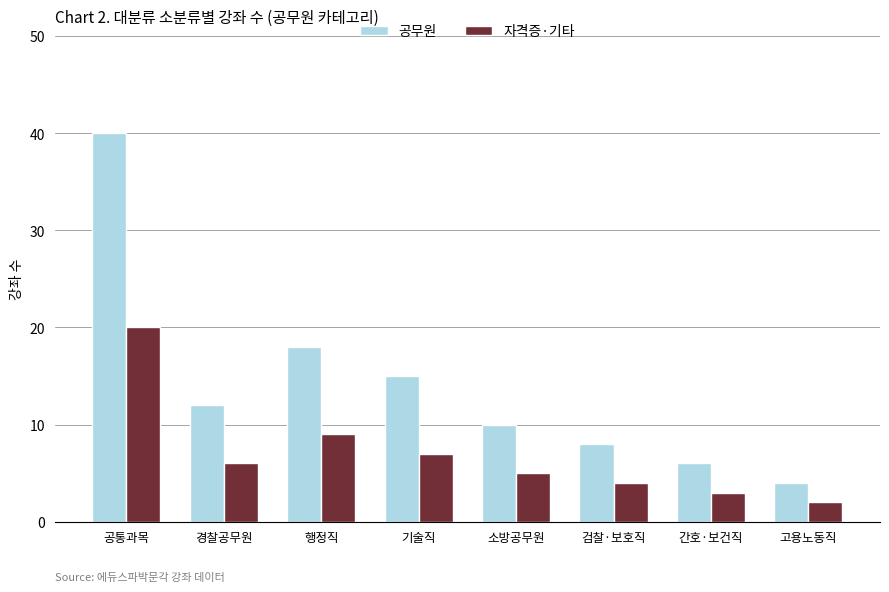

What is the sum of all 자격증·기타 values?

56